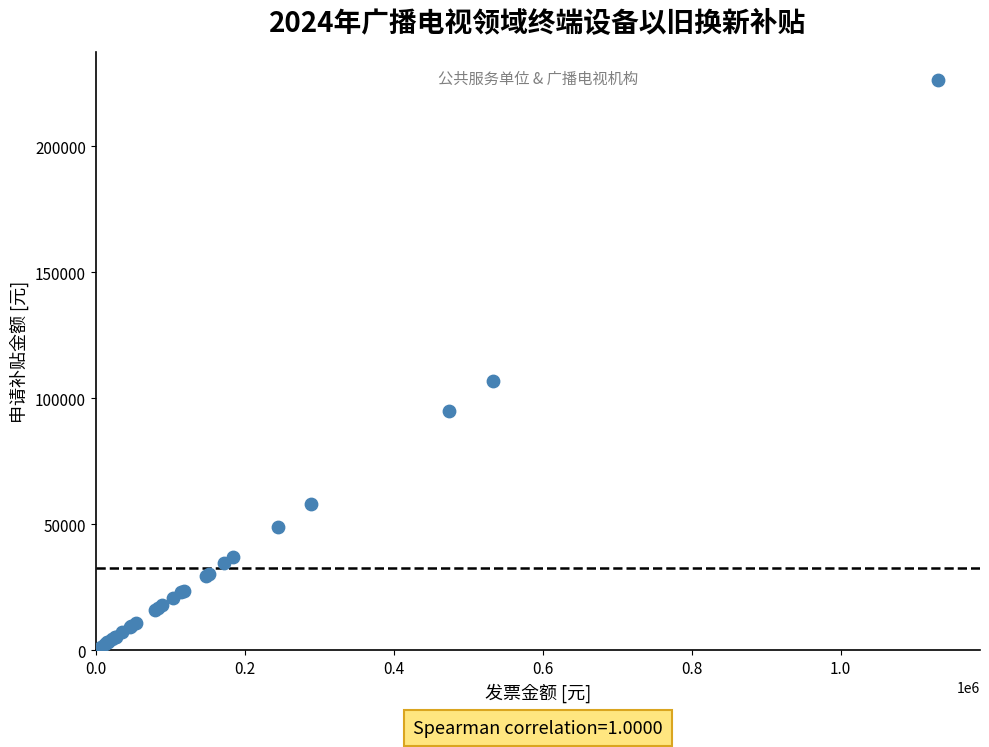

What Y value in the scatter plot is closest to 113821?

106755.3